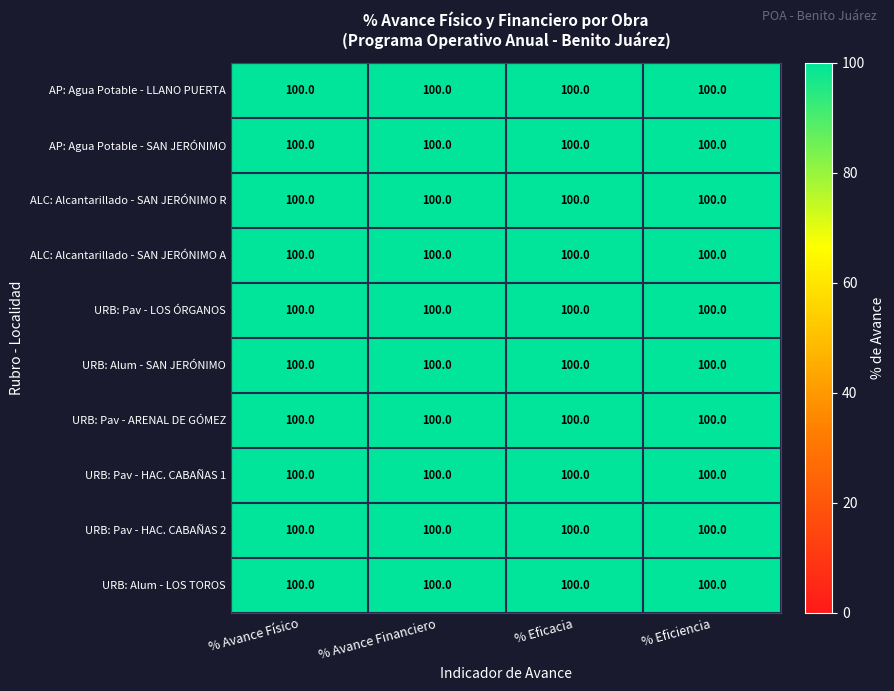

What is the sum of all AP: Agua Potable - LLANO PUERTA values?

400.0